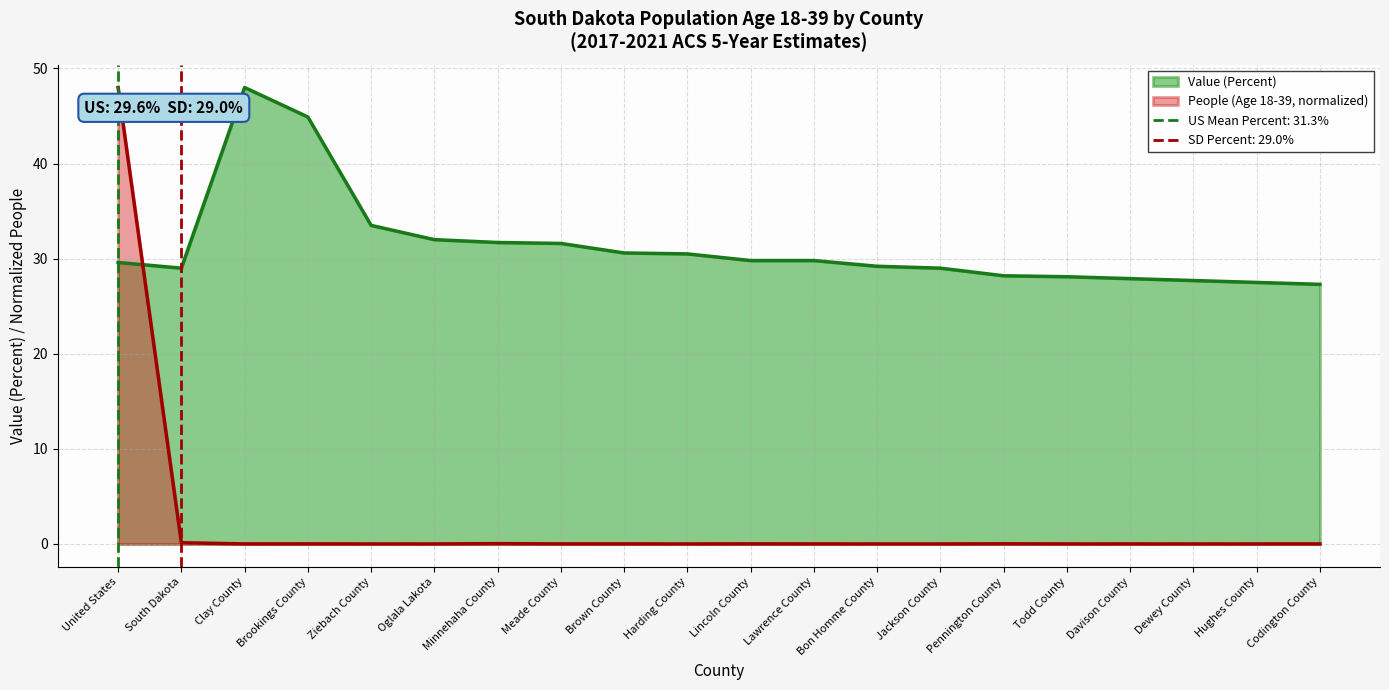

Where is Value (Percent) nearest to the value 37?

Ziebach County